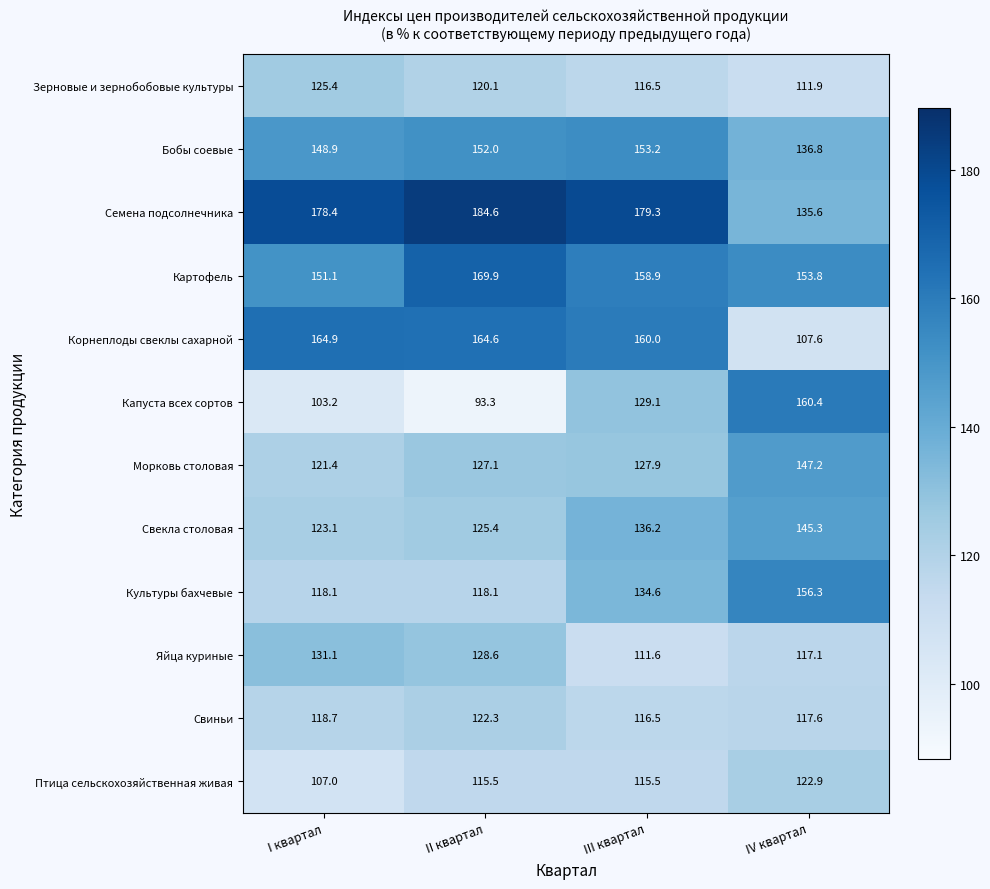

Between I квартал and III квартал, which series saw the biggest shift?

Капуста всех сортов